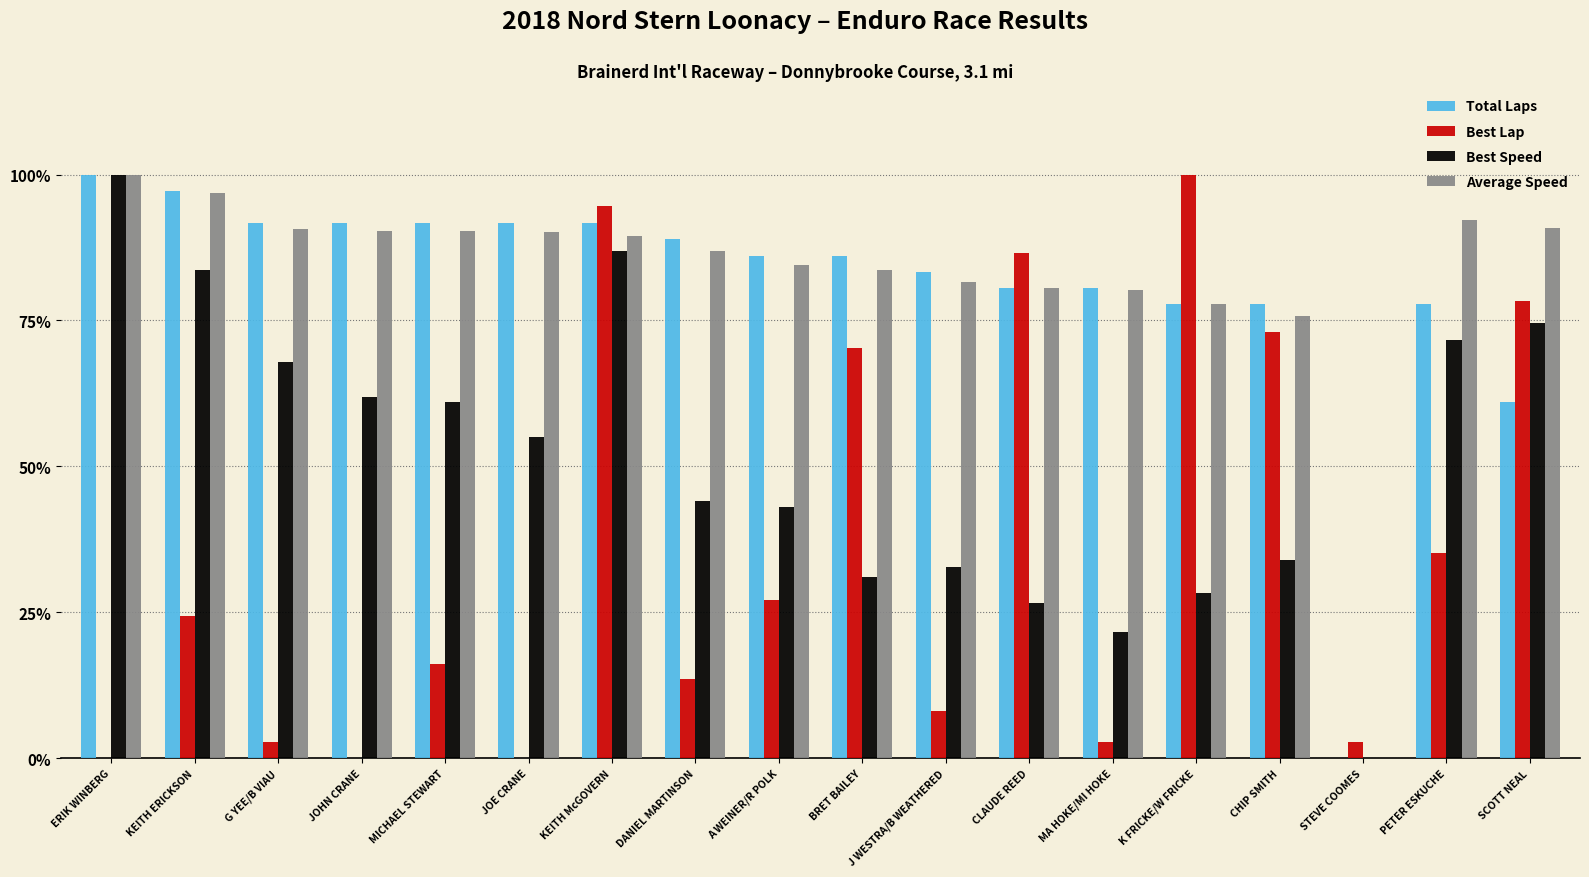

Are the bars horizontal?

No